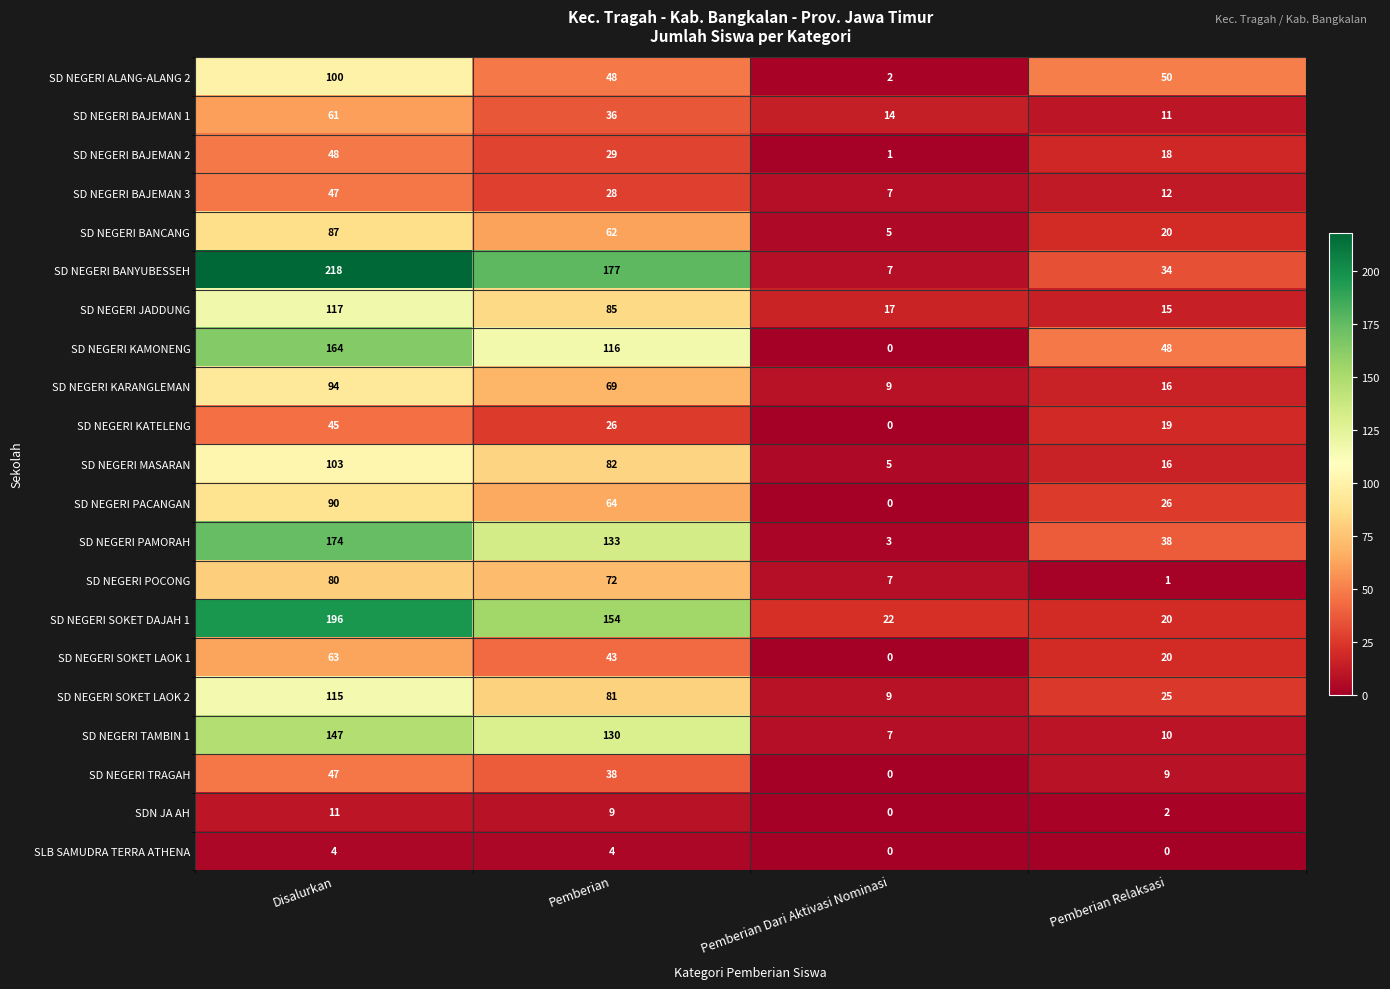

Which series has the widest spread of values?

SD NEGERI BANYUBESSEH